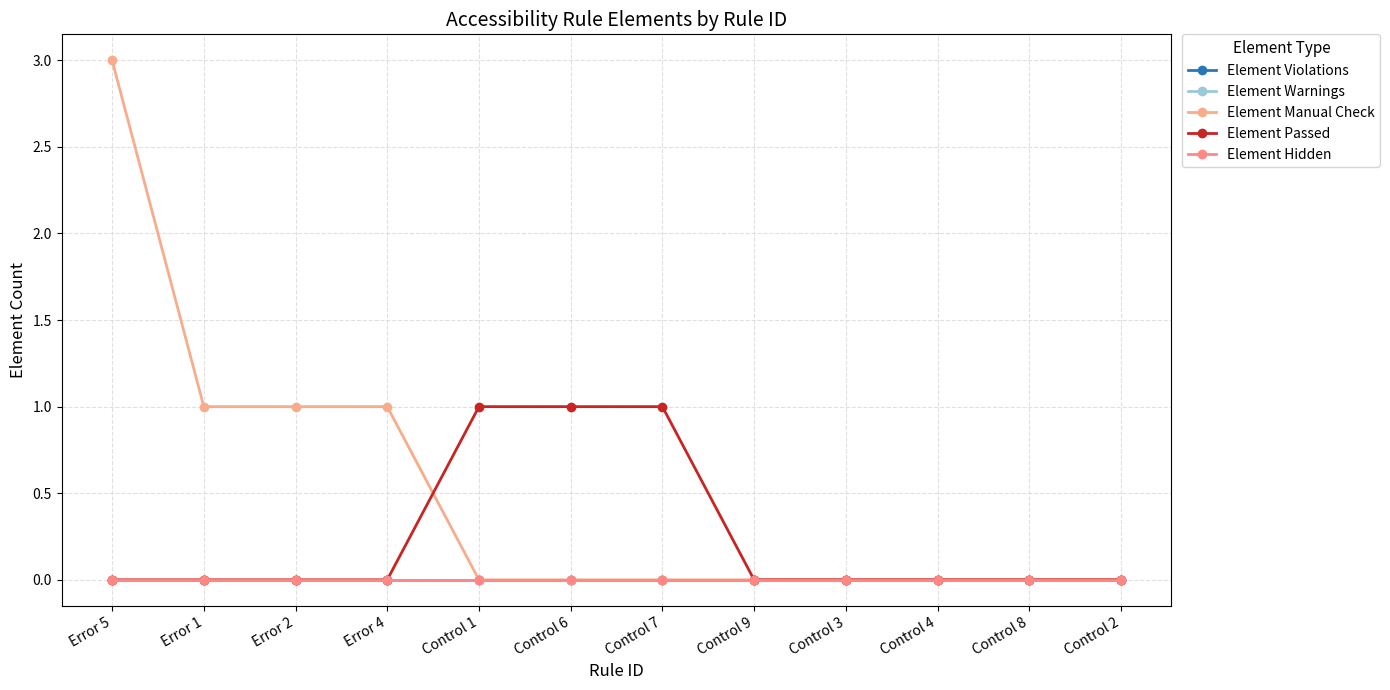

Rank the categories by Element Passed value from lowest to highest.

Error 5, Error 1, Error 2, Error 4, Control 9, Control 3, Control 4, Control 8, Control 2, Control 1, Control 6, Control 7